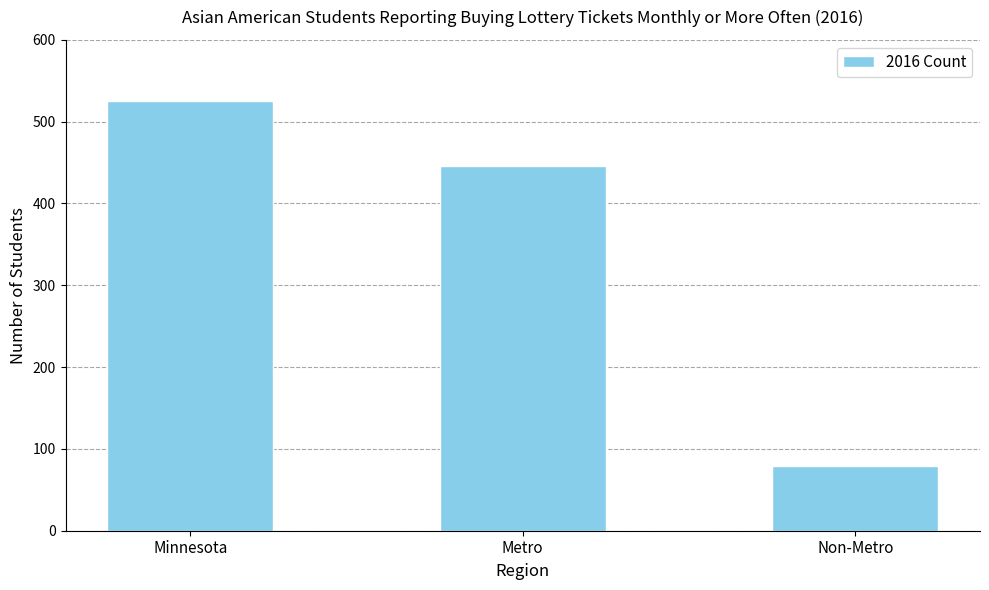

How many values are between 79 and 525?

3